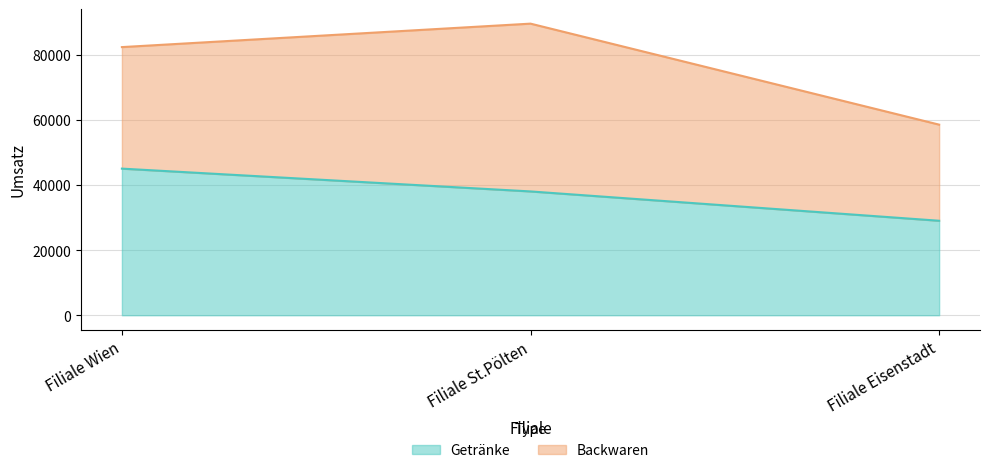

Which category has the lowest value across all series?

Filiale Eisenstadt